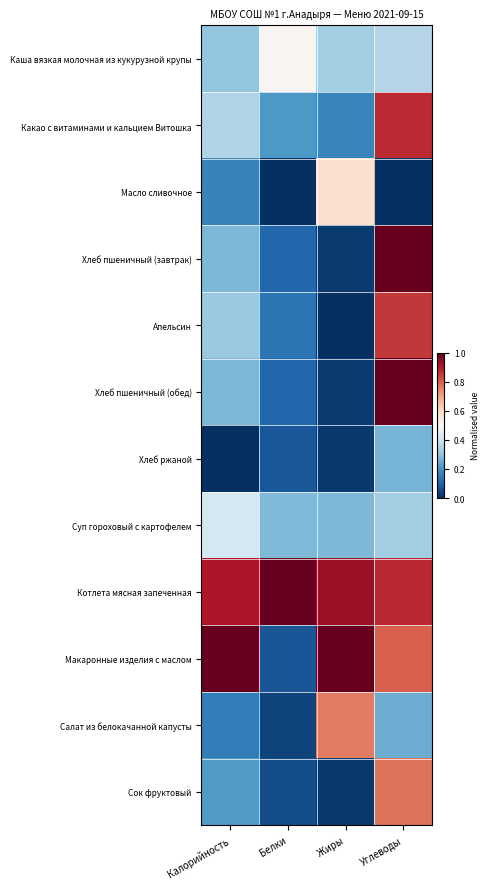

What is the difference between the highest and lowest values at Углеводы?

1.0